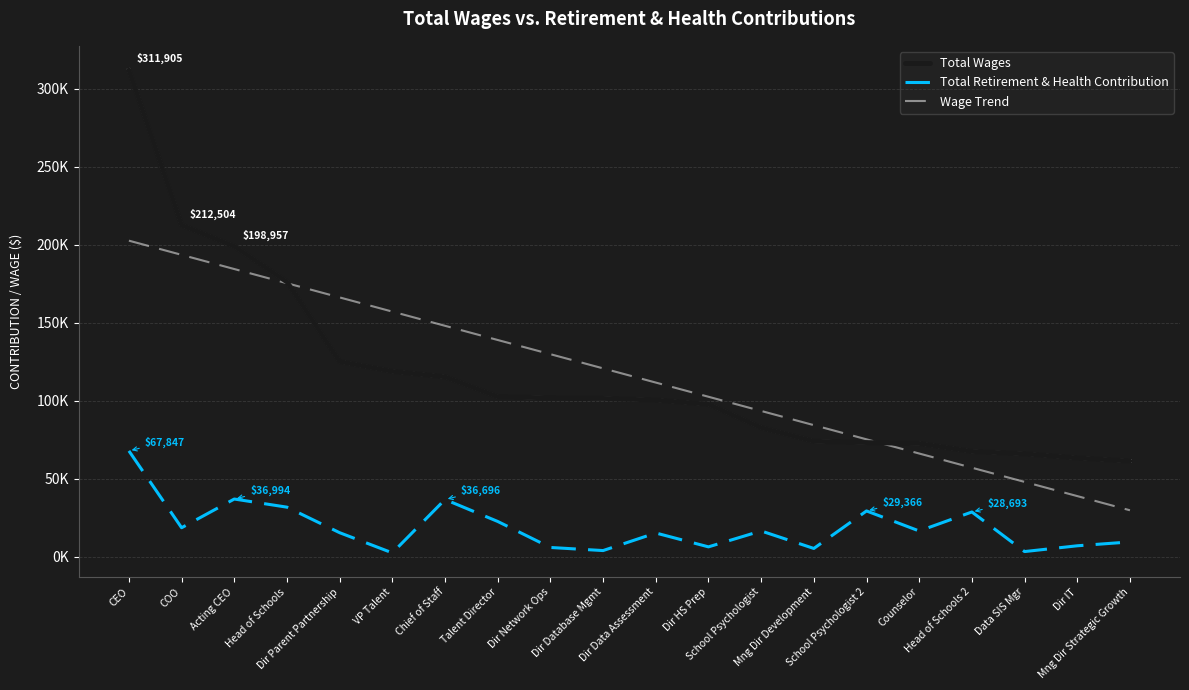

What are all the series names shown in the legend?

Total Wages, Total Retirement & Health Contribution, Wage Trend